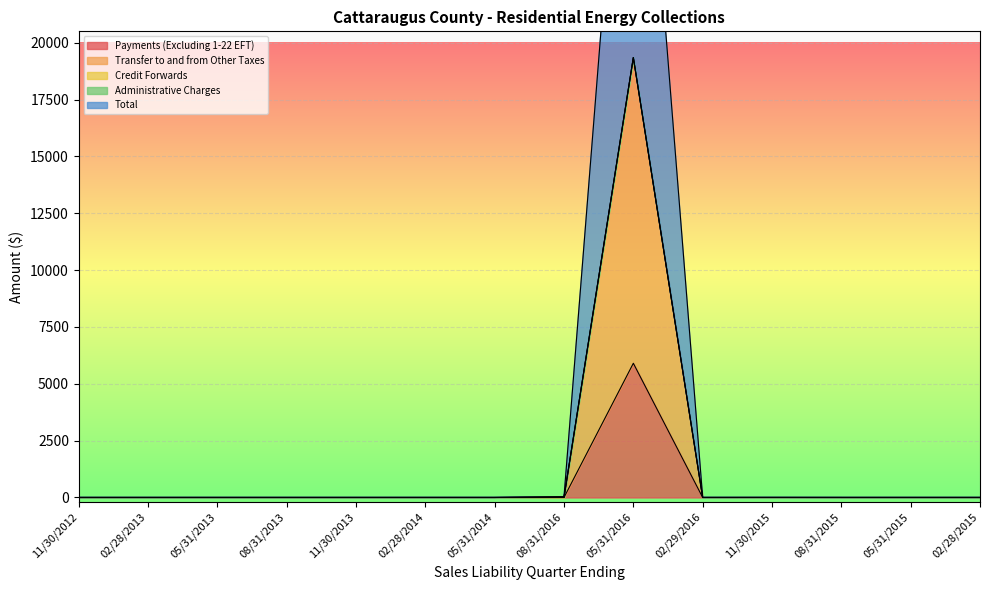

The value of Transfer to and from Other Taxes at 05/31/2015 is 7373.3. True or false?

False